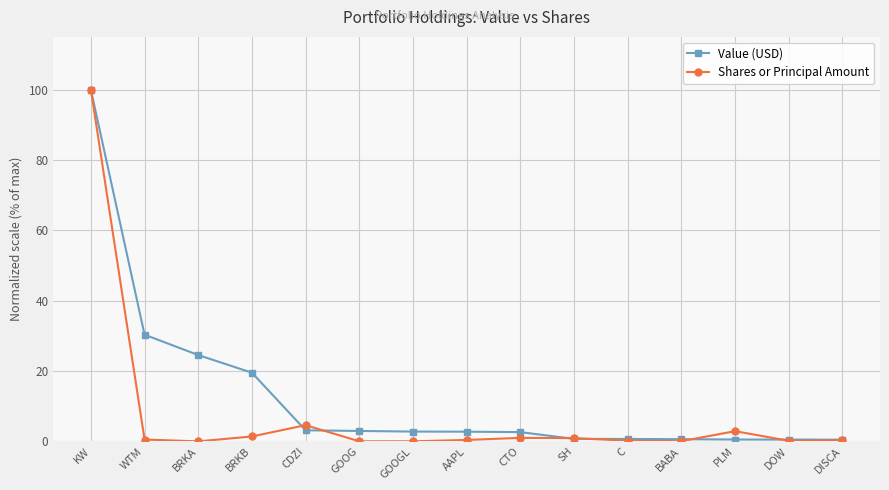

What is the difference between the maximum and minimum values in the Shares or Principal Amount series?

100.0